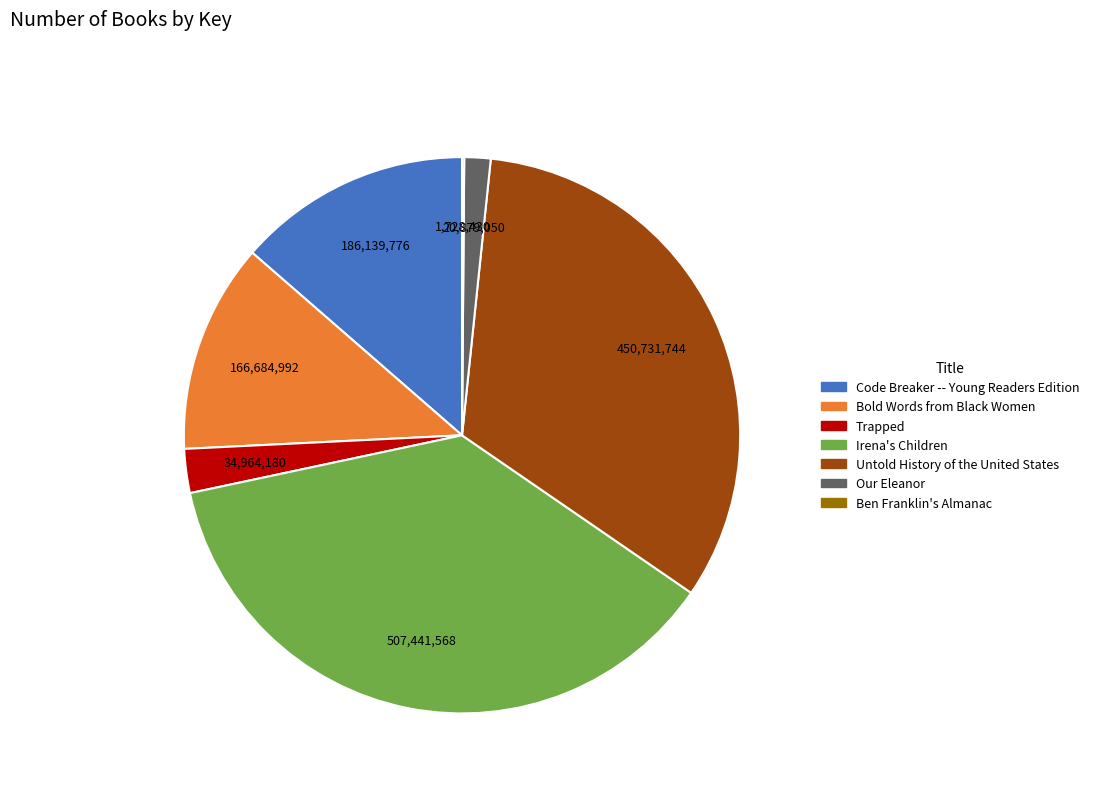

Combined, do Trapped and Our Eleanor account for over 50%?

No